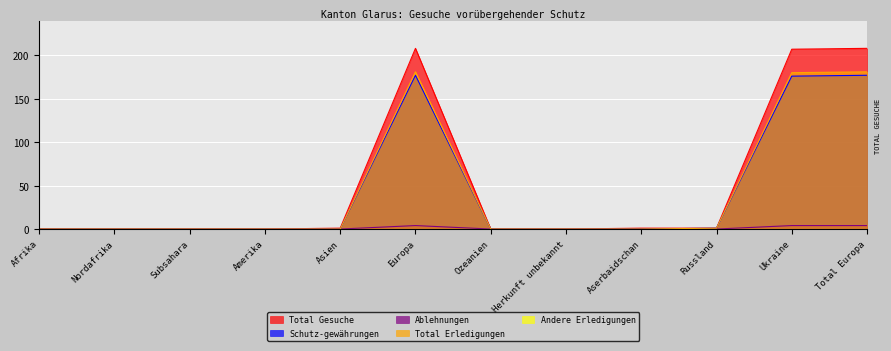

What is the sum of the Total Gesuche values at Nordafrika and Ukraine?

207